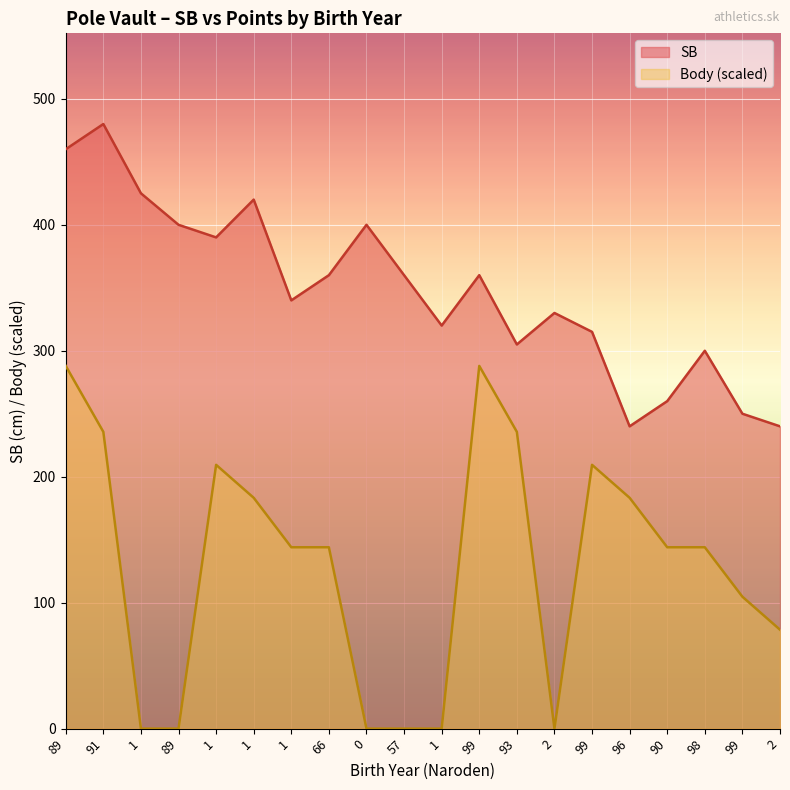

True or false: the data shows 167 at 90.

False